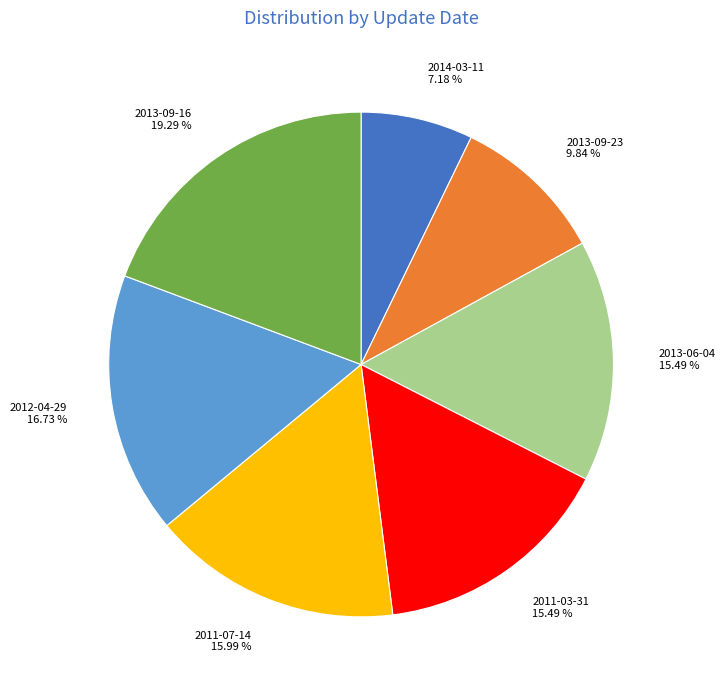

What is the smallest slice in the pie chart?

2014-03-11